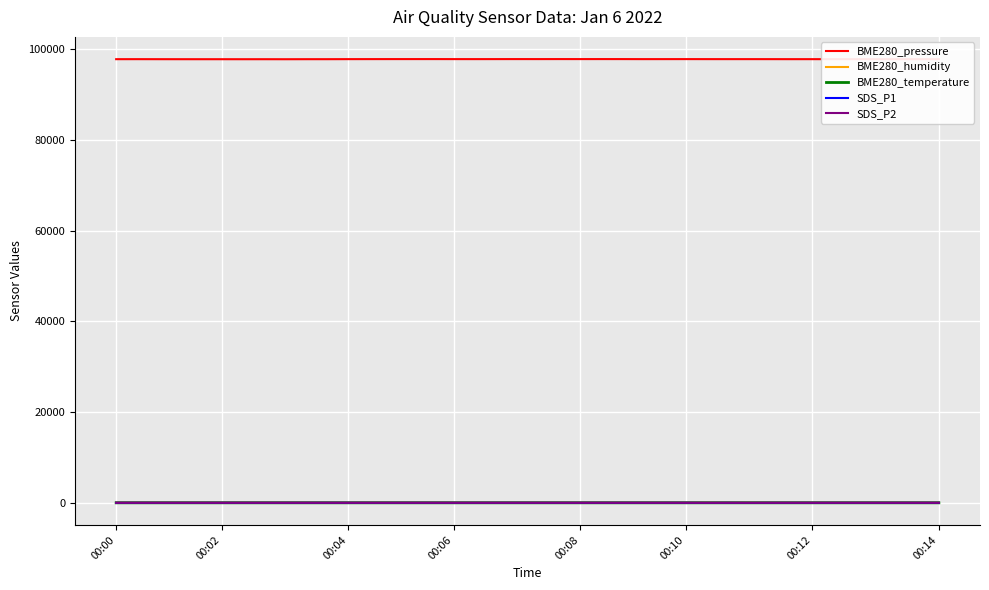

True or false: SDS_P1 and BME280_pressure intersect in this chart.

False